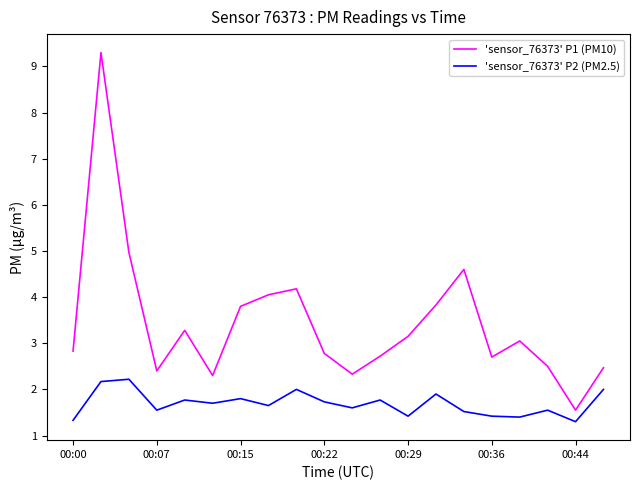

Which series has the largest total across all categories?

'sensor_76373' P1 (PM10)